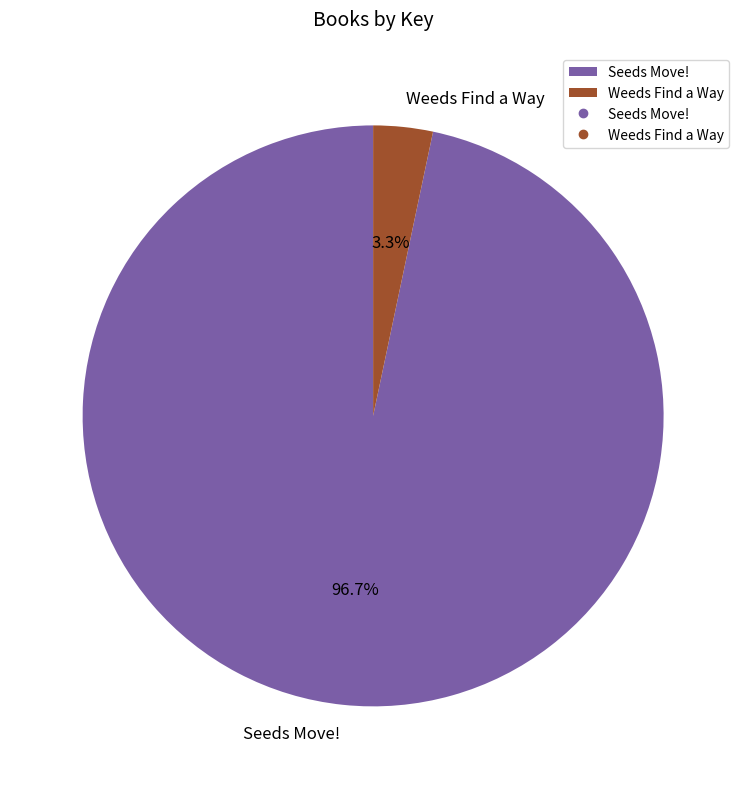

What is the total percentage of Seeds Move! and Weeds Find a Way?

100.0%